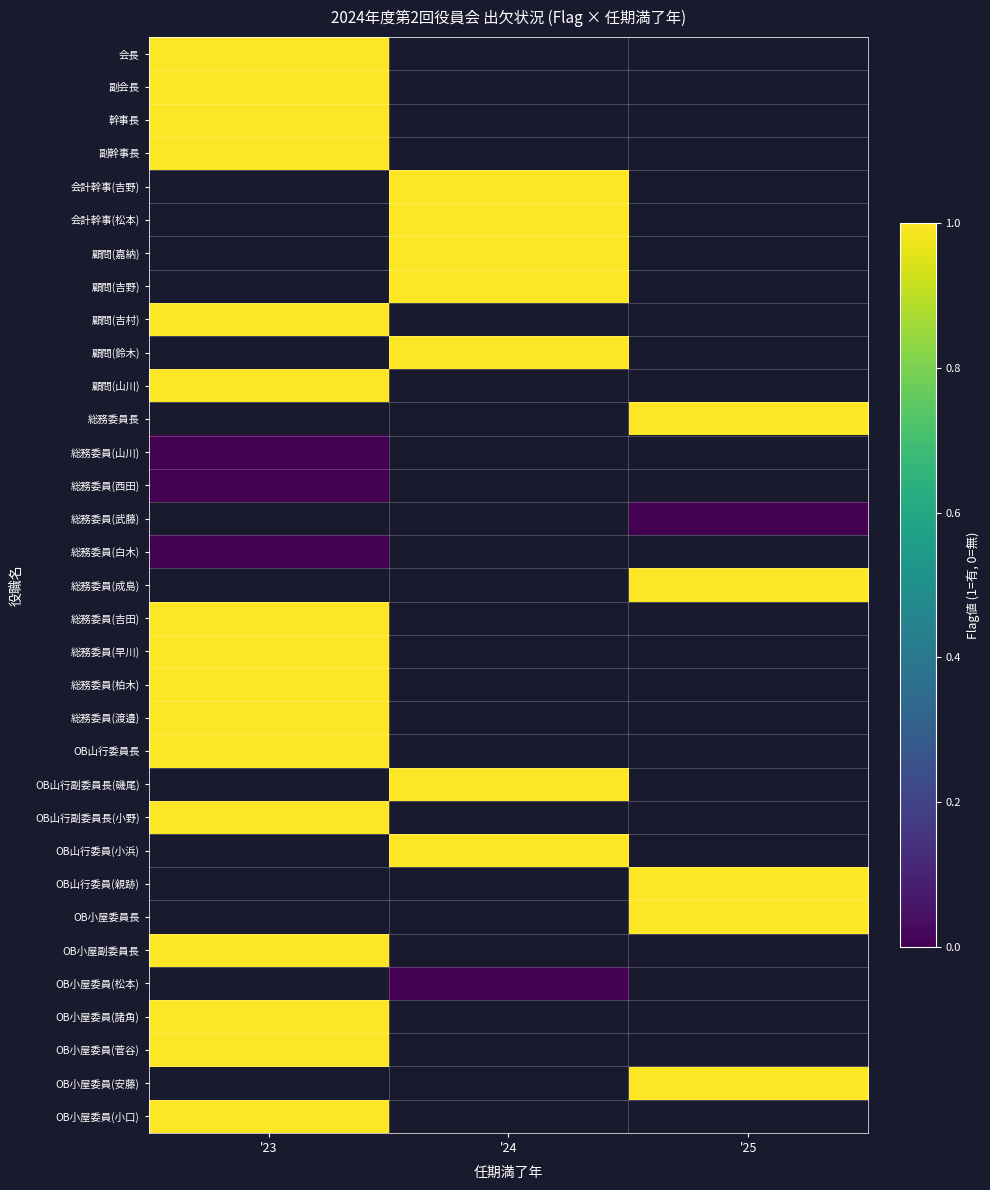

What is the maximum value shown in the chart?

1.0